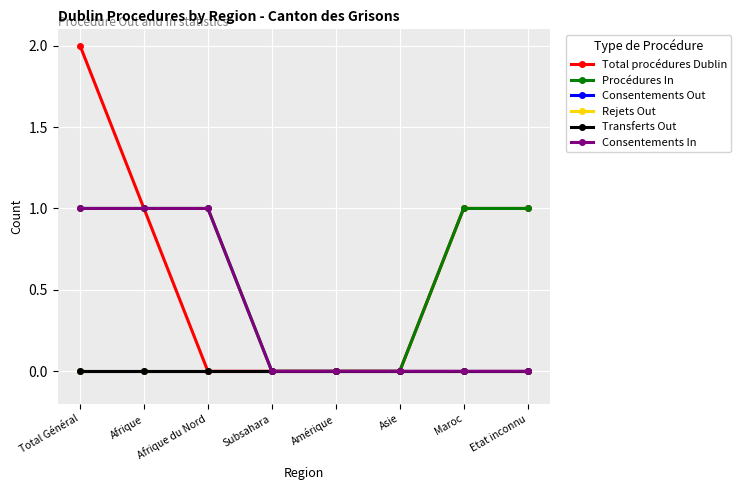

Reading right to left, what are all the values shown in this chart?

Total procédures Dublin: 1	1	0	0	0	0	1	2
Procédures In: 1	1	0	0	0	1	1	1
Consentements Out: 0	0	0	0	0	0	0	0
Rejets Out: 0	0	0	0	0	0	0	0
Transferts Out: 0	0	0	0	0	0	0	0
Consentements In: 0	0	0	0	0	1	1	1